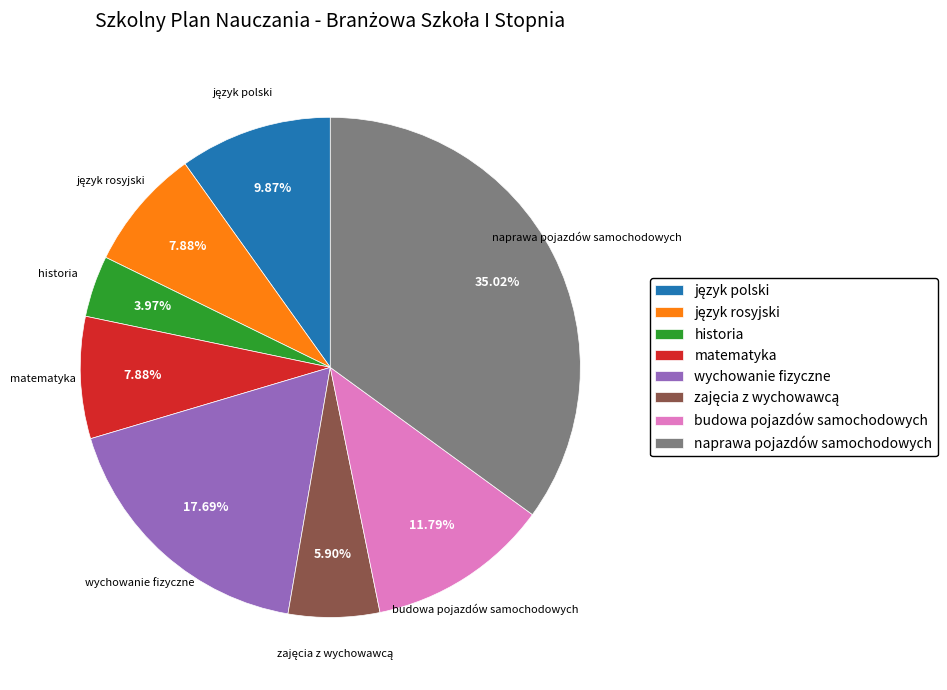

Combined, do historia and naprawa pojazdów samochodowych account for over 50%?

No